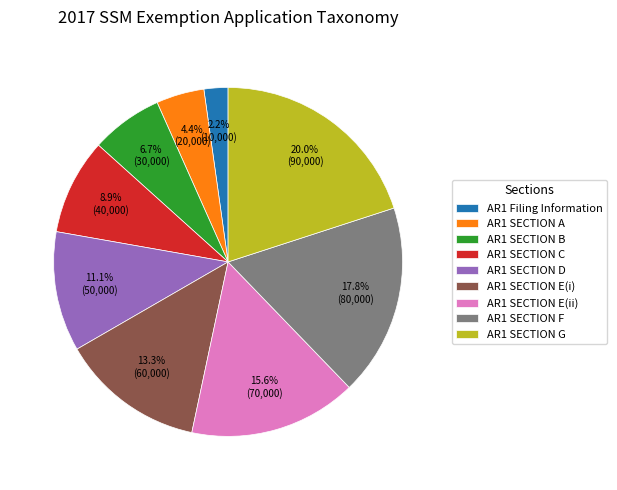

How many slices are in this pie chart?

9